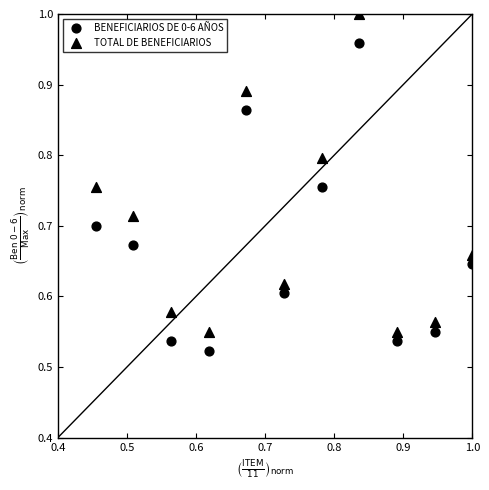

How many points are shown in the scatter plot?

22